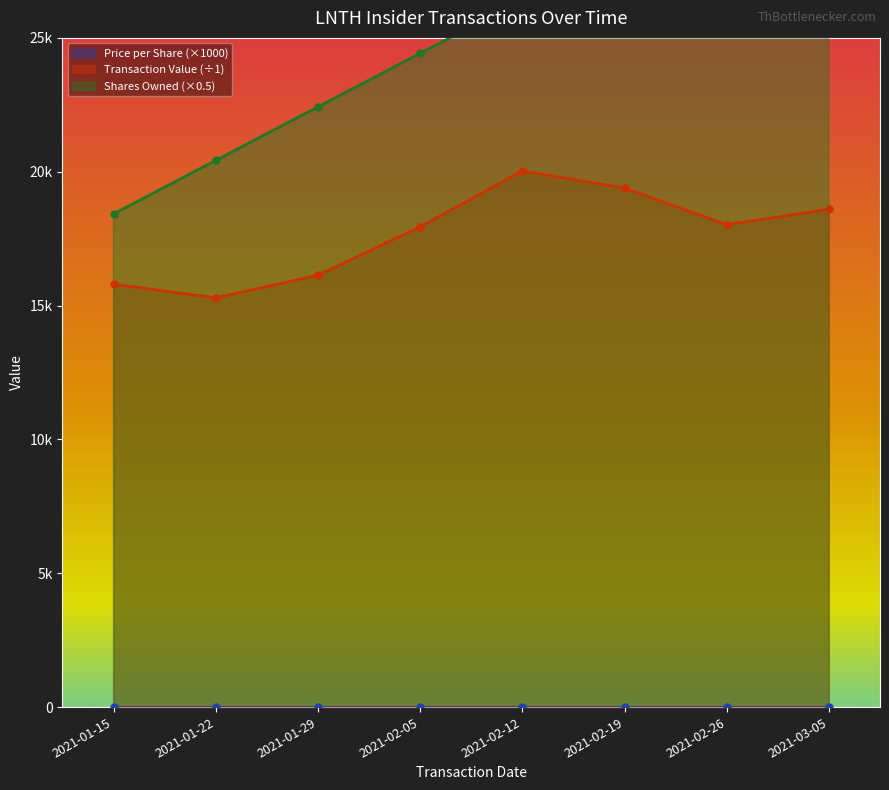

Count the number of data series in this chart.

3